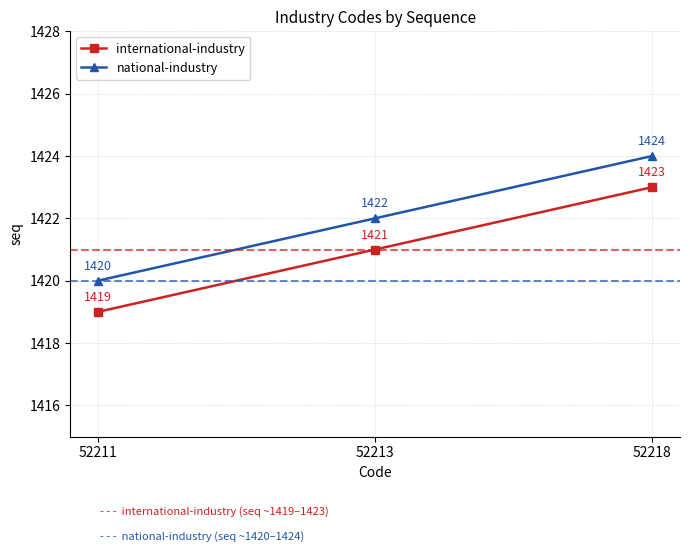

What is the sum of the national-industry values at 52218 and 52213?

2846